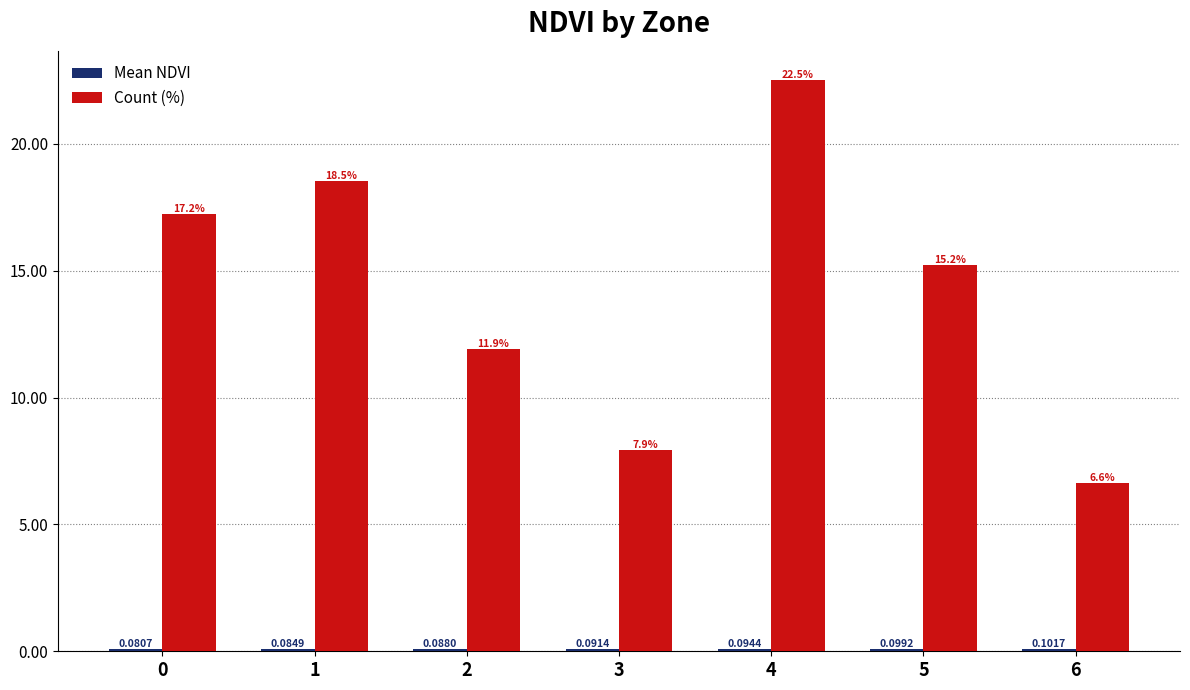

What is the difference between the second highest and minimum values in the Count (%) series?

11.9